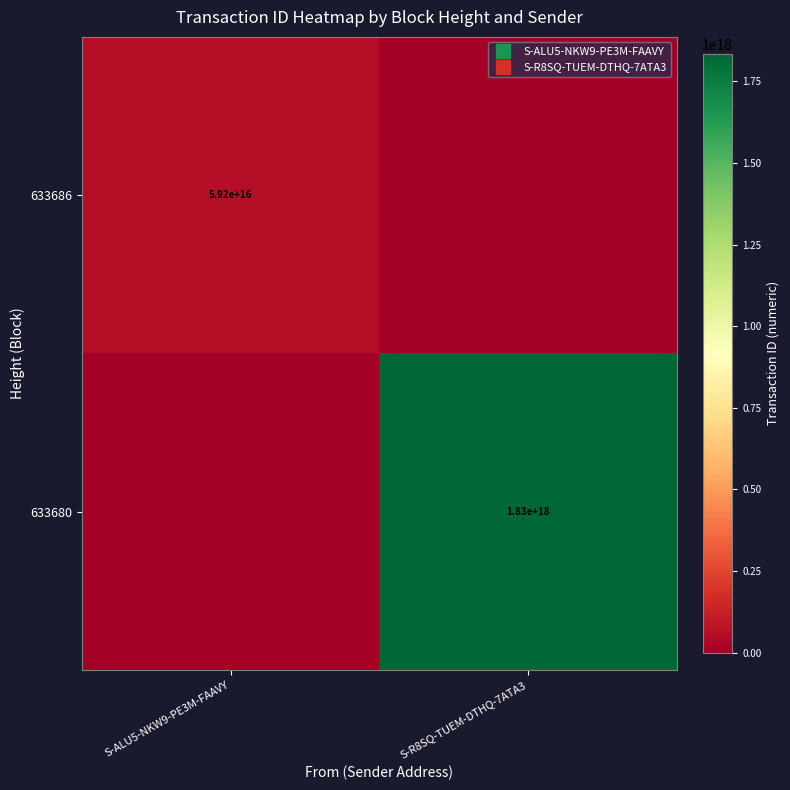

How many series are shown in this chart?

2